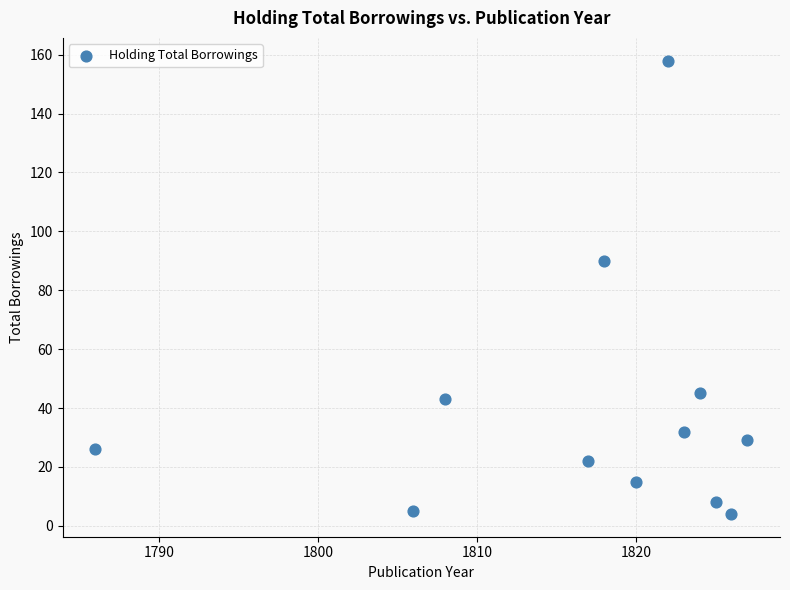

What Y value in the scatter plot is closest to 81?

90